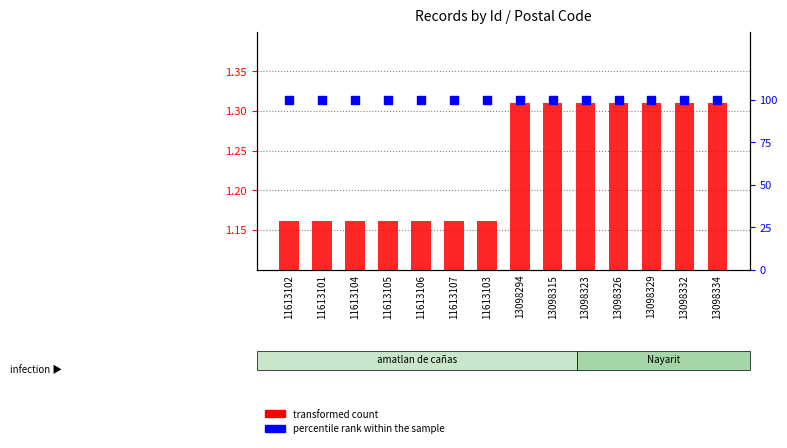

At how many categories does at least one series exceed 32?

14